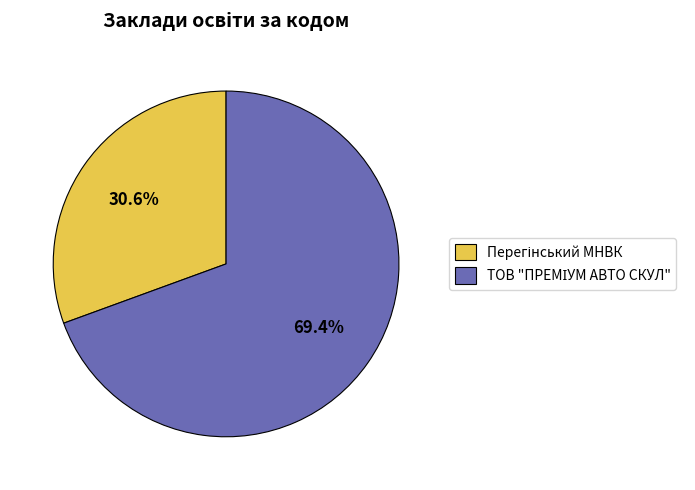

Is there any slice that represents more than half of the pie?

Yes